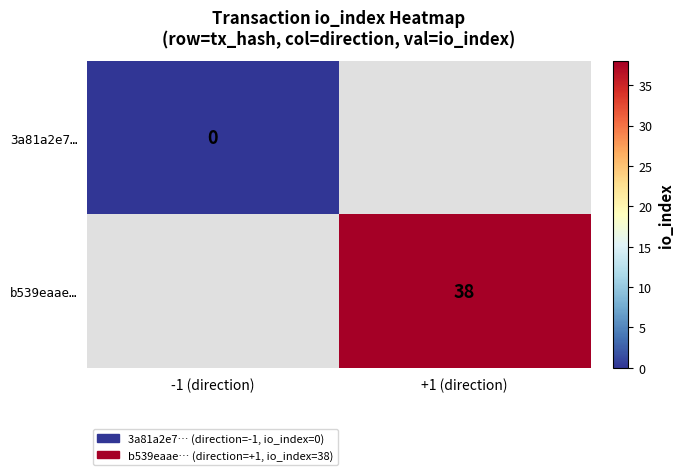

The b539eaae… series shows 51 at +1 (direction). True or false?

False